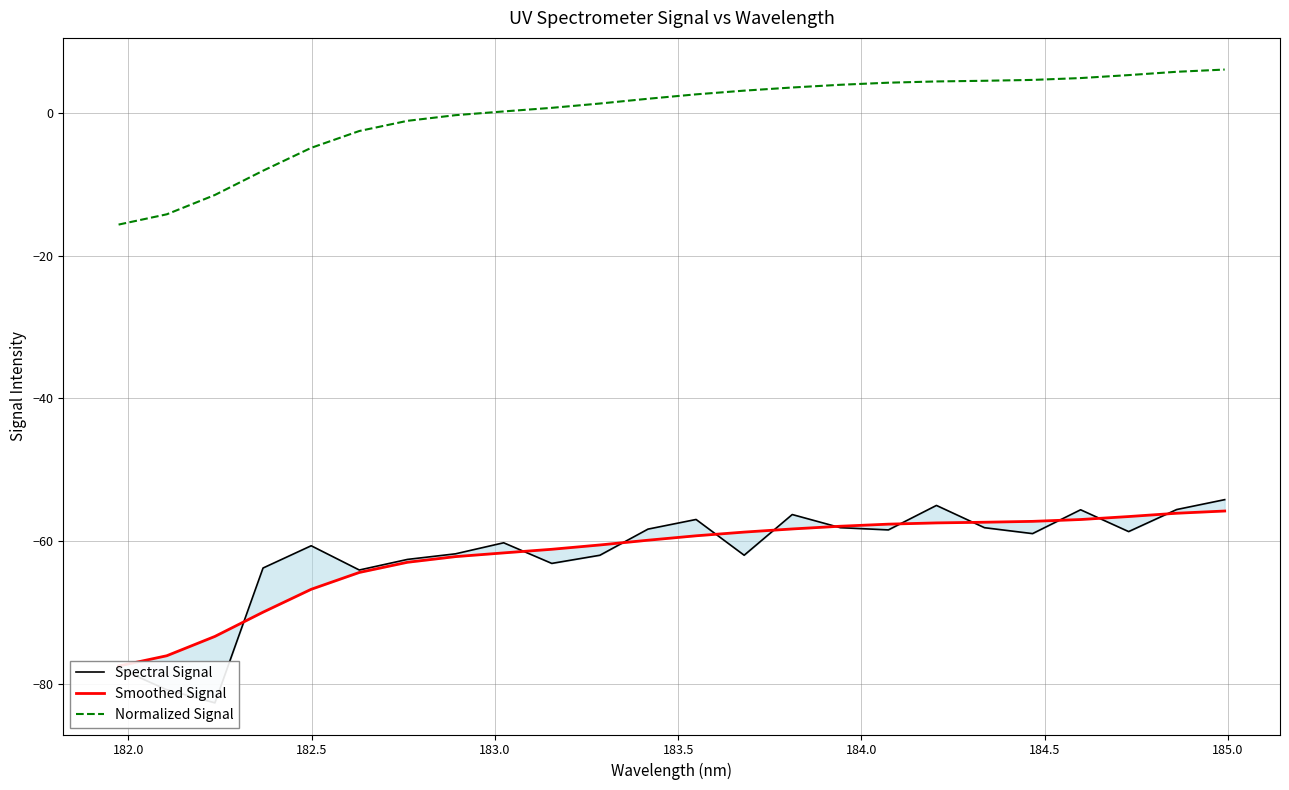

True or false: Normalized Signal and Spectral Signal intersect in this chart.

False